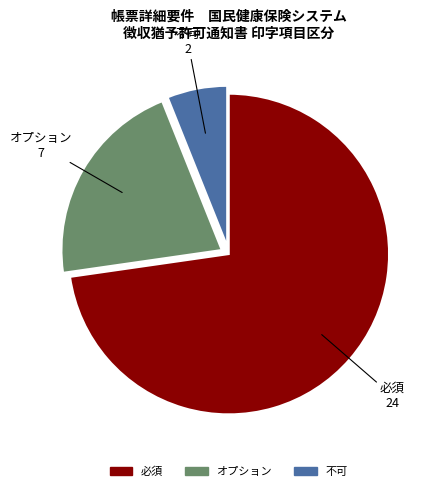

What is the largest slice in the pie chart?

必須